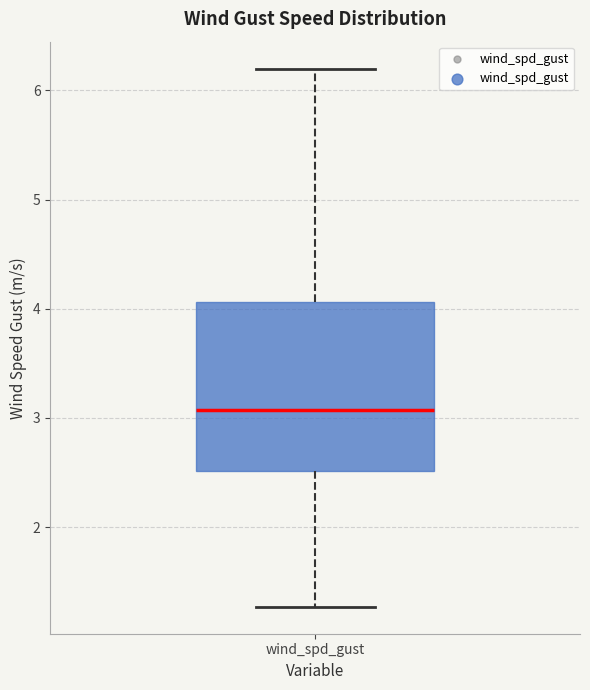

Read this box plot against the y-axis: the position of the median line, the range covered by the box, and the ends of both whiskers. The values are not printed on the chart, so give them approximately, as read against the axis.

median 3.1, box 2.5 to 4.1, whiskers 1.3 to 6.2